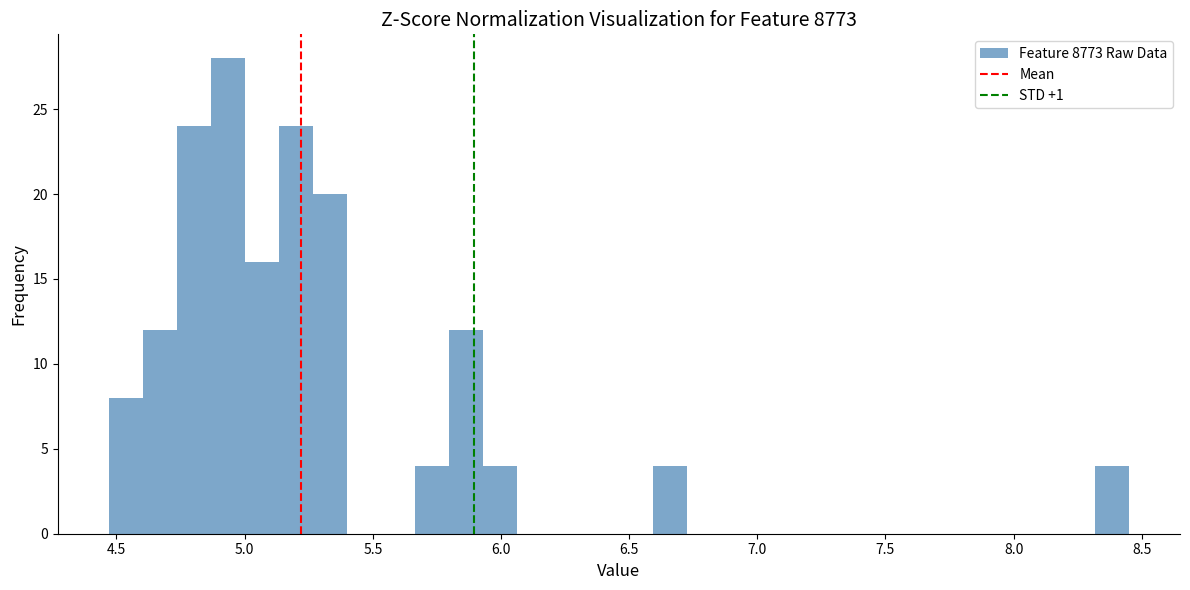

Read against the x-axis, roughly where is the centre of the tallest bar?

4.95